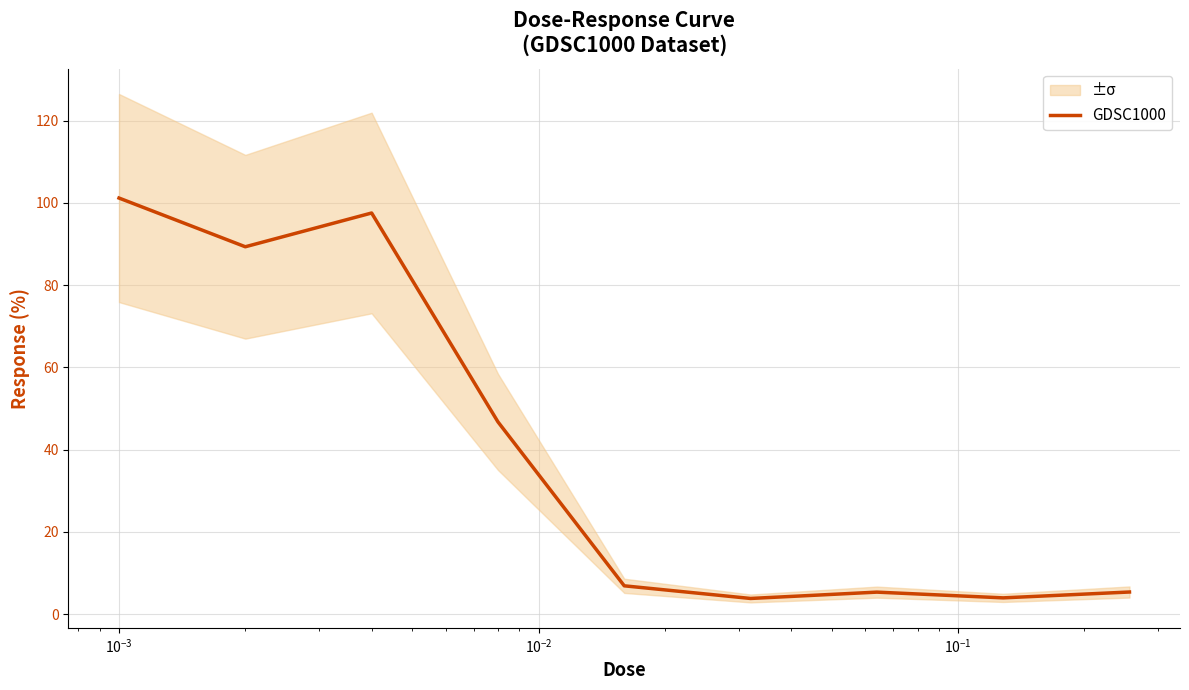

Reading left to right, extract all data points from this chart.

101.2	89.3	97.5	46.8	6.9	3.8	5.4	4.0	5.4